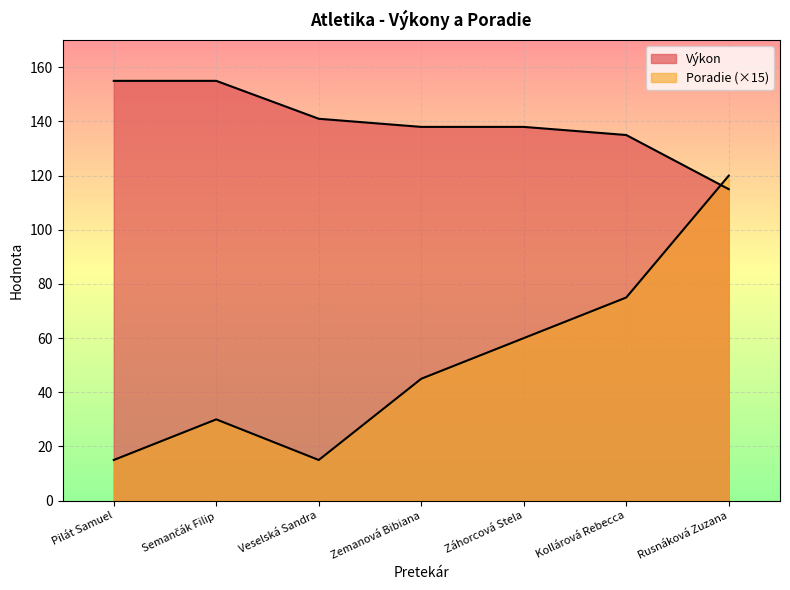

Rank the series by their maximum value, from lowest to highest.

Poradie, Výkon